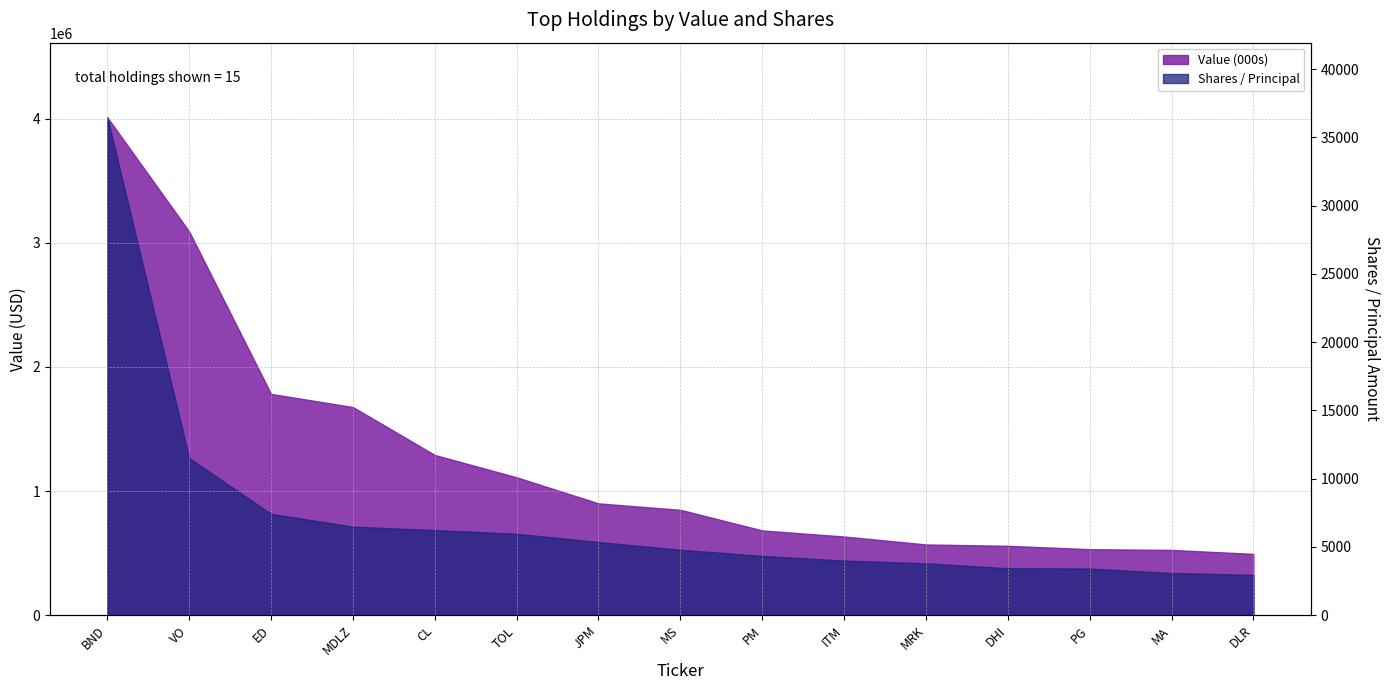

Which label corresponds to the smallest value in the chart?

DLR